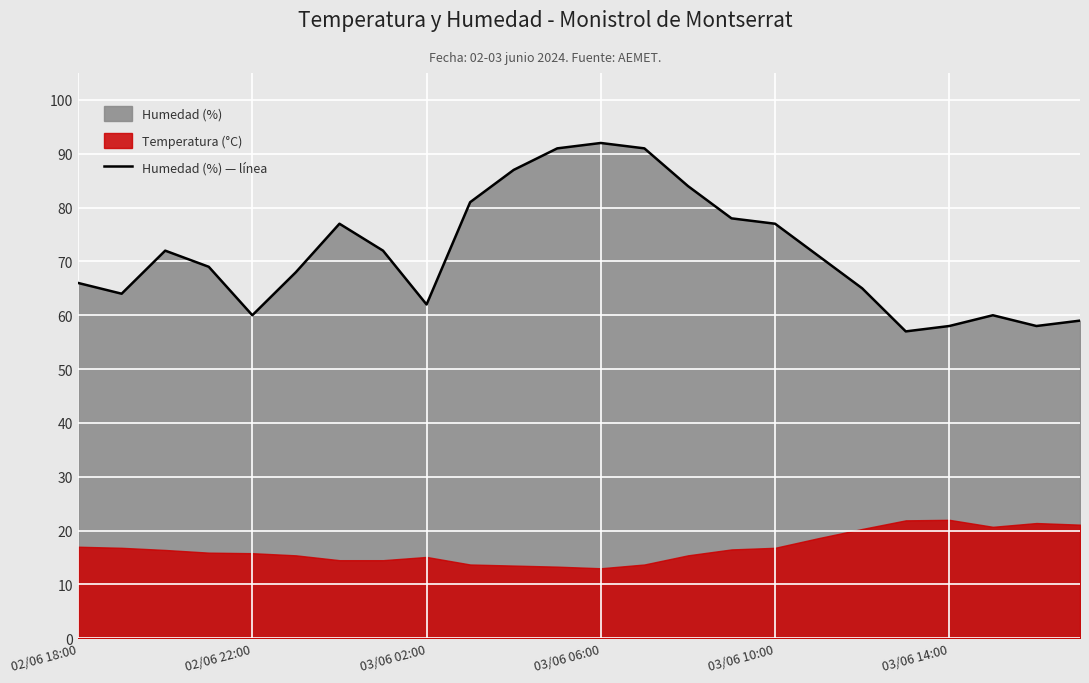

The Humedad (%) — línea series shows 92 at 03/06 06:00. True or false?

True